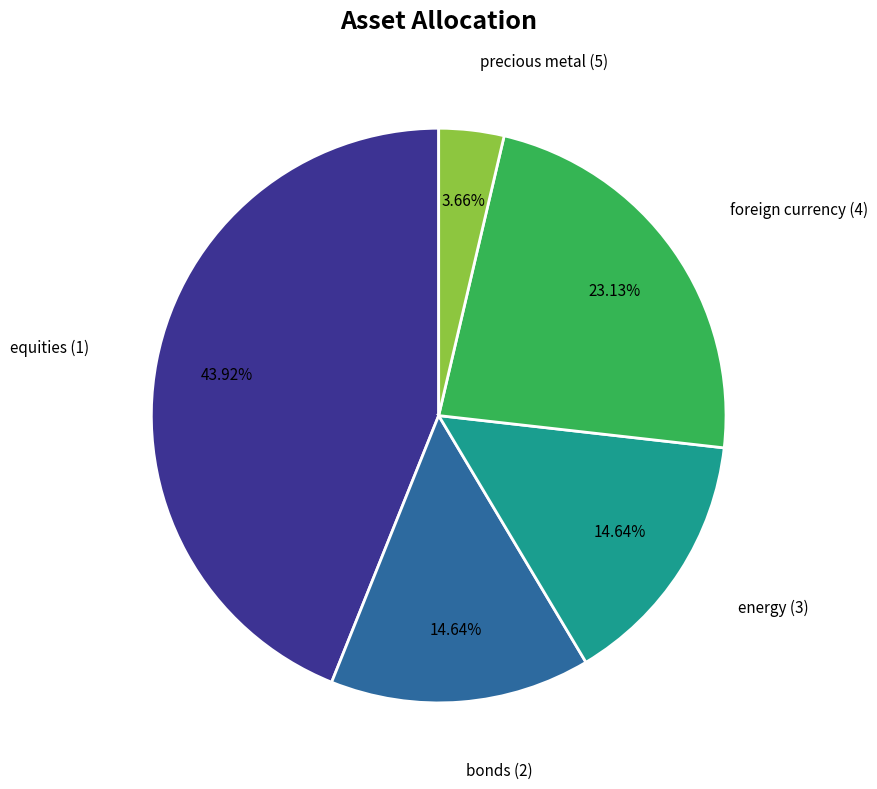

Count the number of slices in the pie.

5